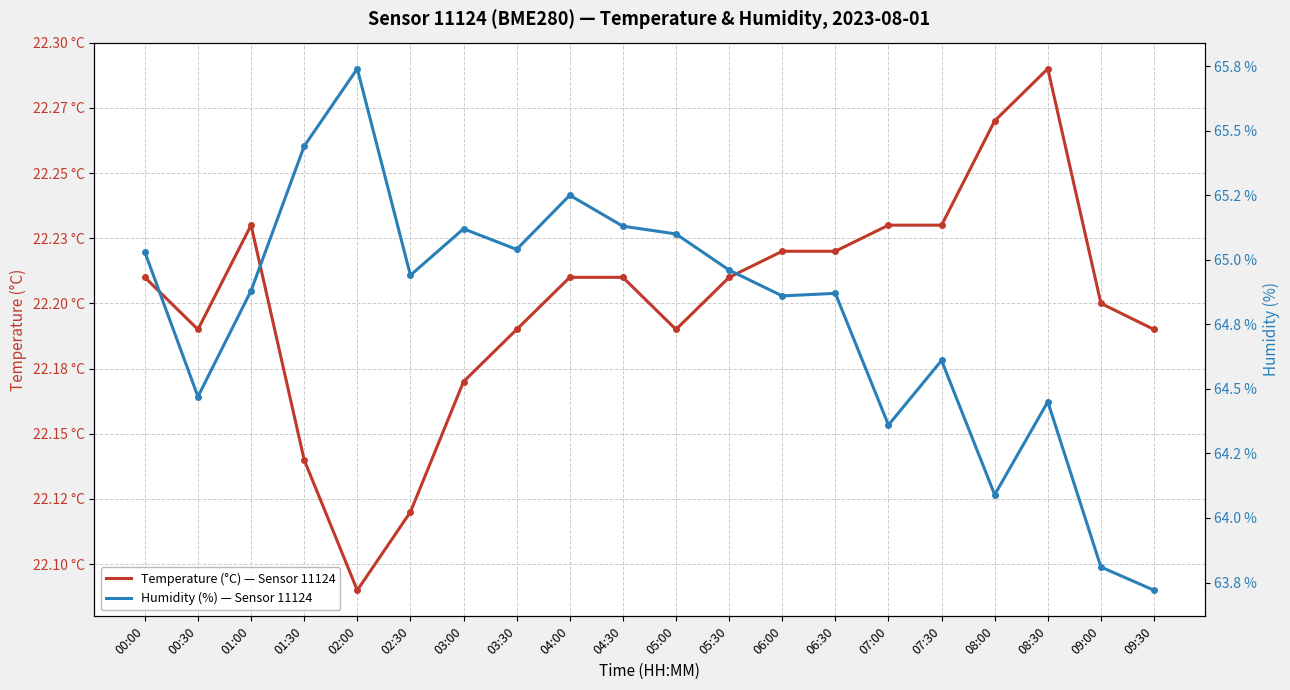

What is the greatest value displayed?

65.7